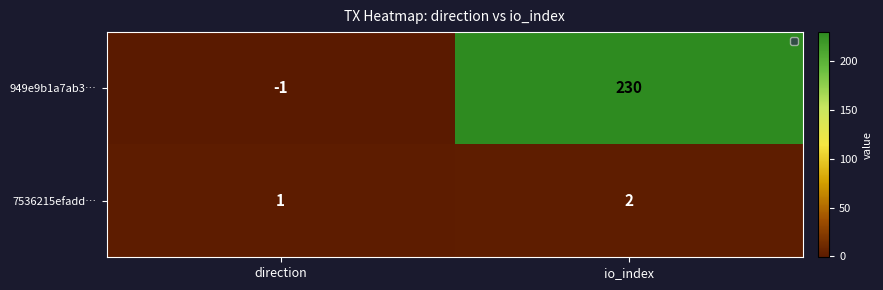

Which series has the widest spread of values?

949e9b1a7ab3…